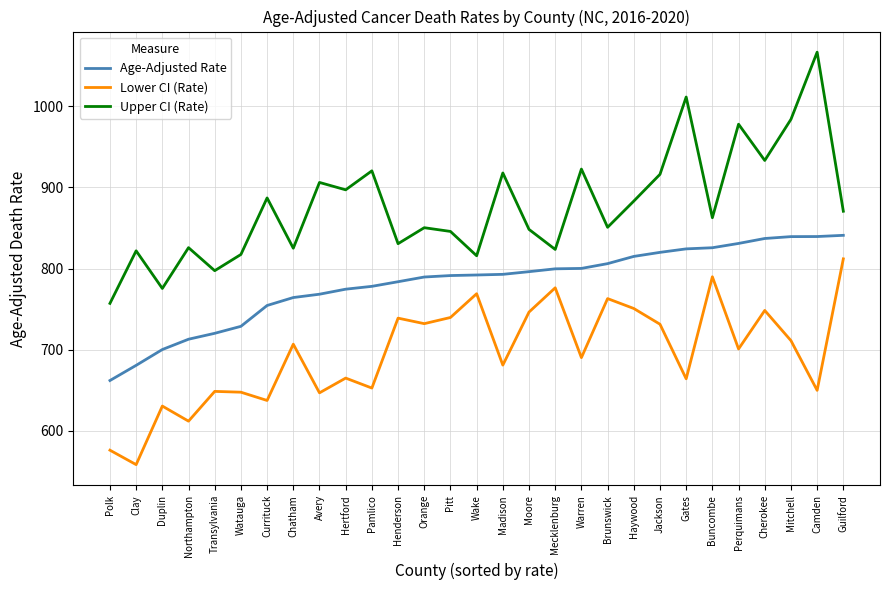

What is the spread (max minus min) of values at Gates?

347.4